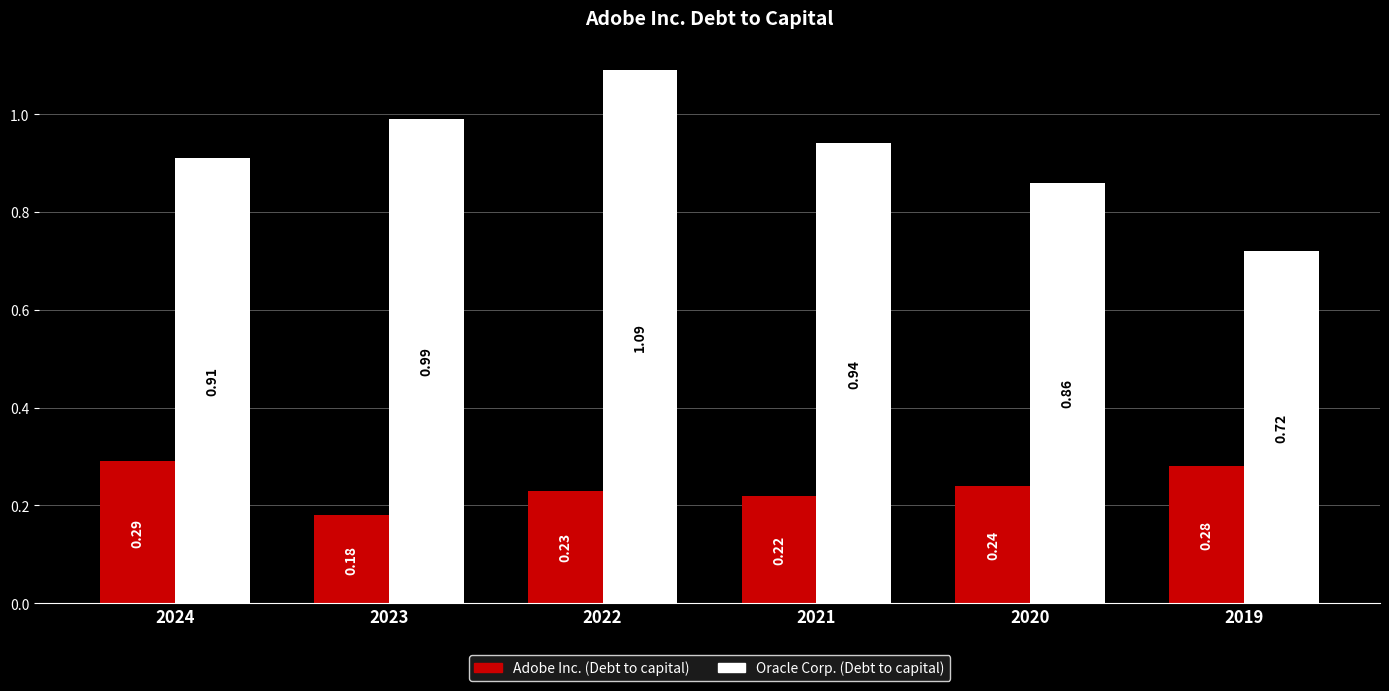

At which category is the sum across all series the highest?

2022